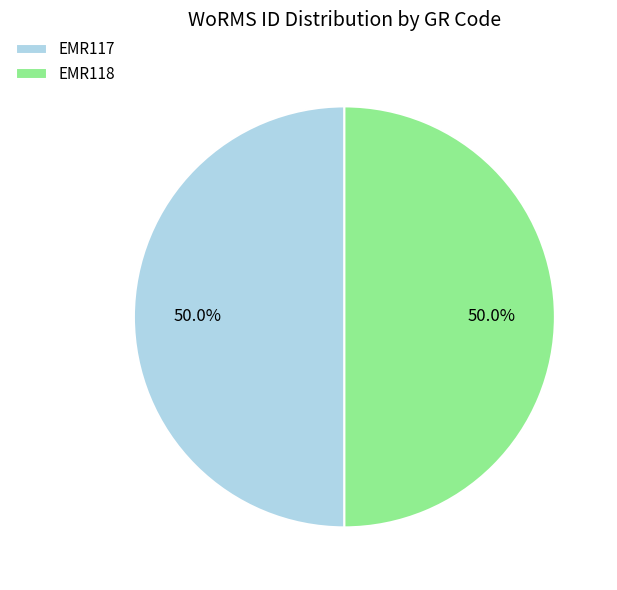

Approximately how many times larger is the value at EMR117 compared to EMR118?

1.0